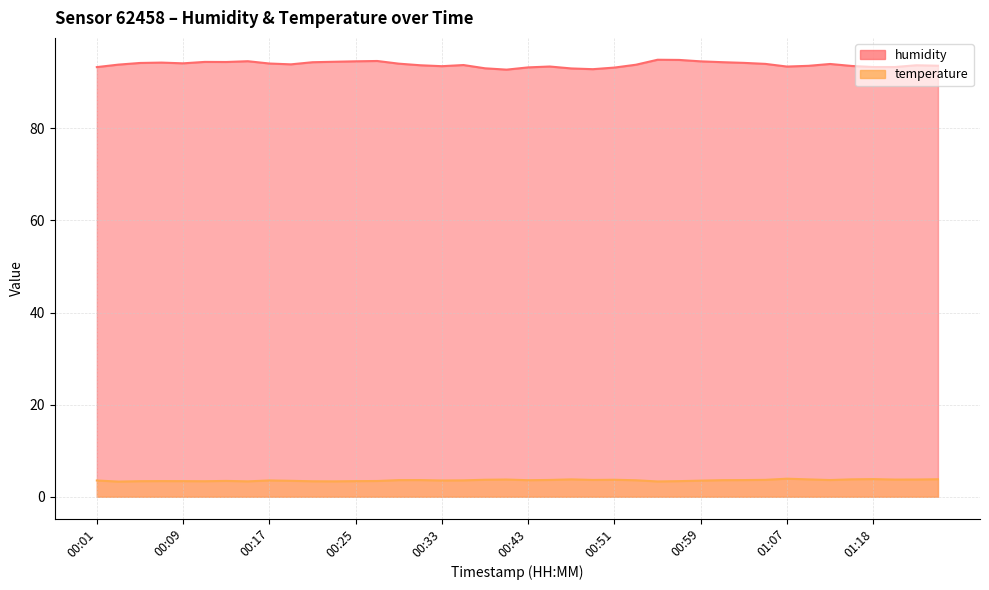

At which category does temperature reach its first local peak?

00:07